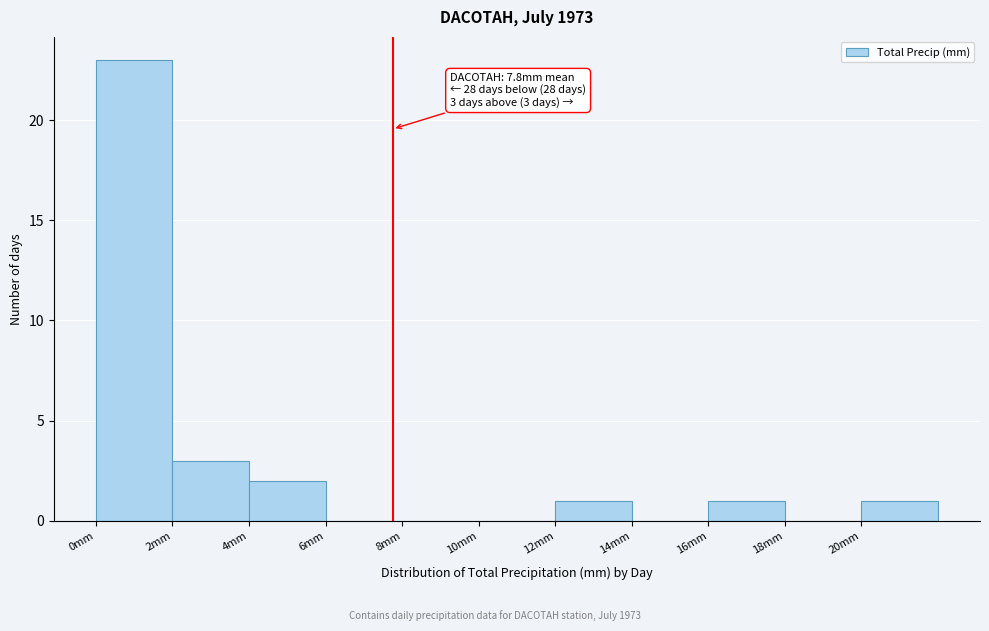

Over which range of the x-axis is the bar tallest?

0 to 2